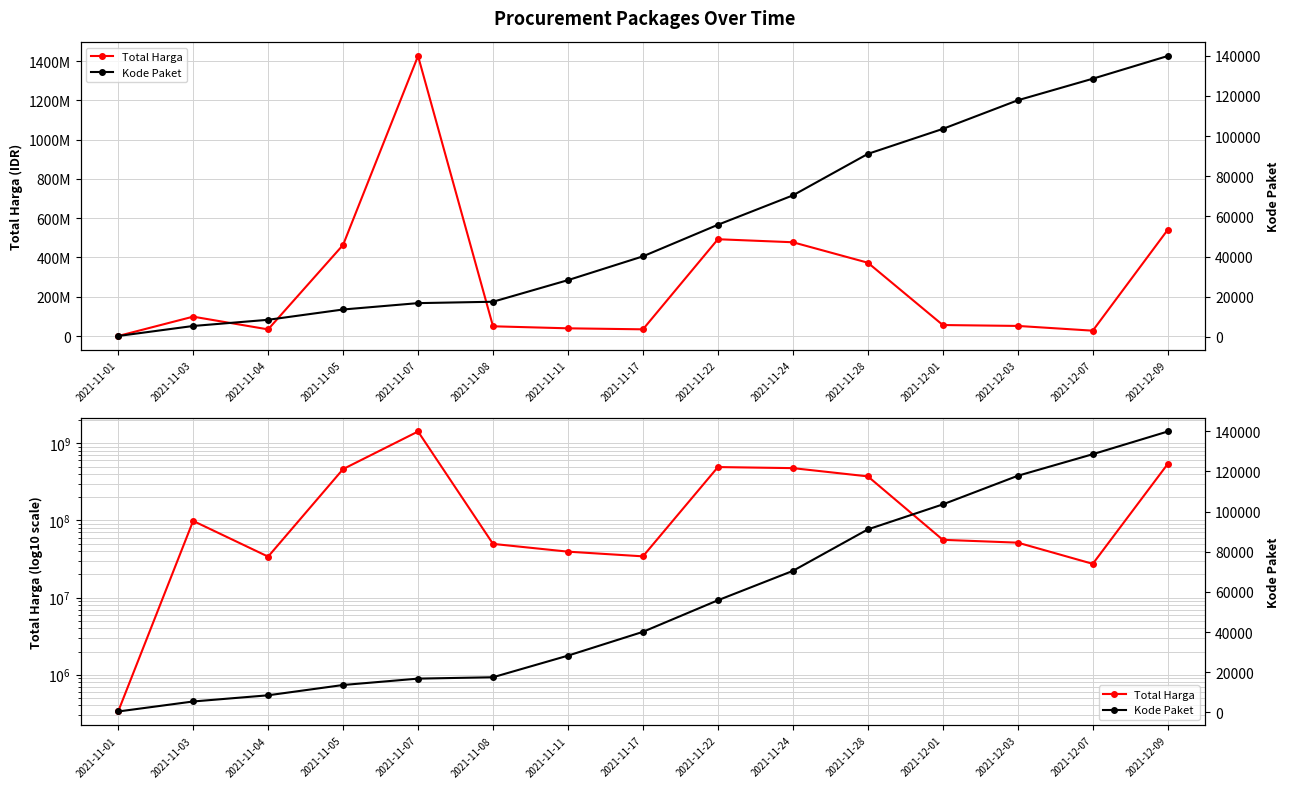

Reading right to left, transcribe all the data shown in this chart.

Total Harga: 2021-12-09=541071000	2021-12-07=27412000	2021-12-03=51601000	2021-12-01=56152800	2021-11-28=373404000	2021-11-24=477600000	2021-11-22=493000000	2021-11-17=34292000	2021-11-11=39440000	2021-11-08=49730040	2021-11-07=1425867900	2021-11-05=464002100	2021-11-04=34000000	2021-11-03=98772570	2021-11-01=333600
Kode Paket: 2021-12-09=139817	2021-12-07=128516	2021-12-03=117783	2021-12-01=103541	2021-11-28=91101	2021-11-24=70453	2021-11-22=55826	2021-11-17=40112	2021-11-11=28271	2021-11-08=17509	2021-11-07=16823	2021-11-05=13652	2021-11-04=8530	2021-11-03=5449	2021-11-01=464